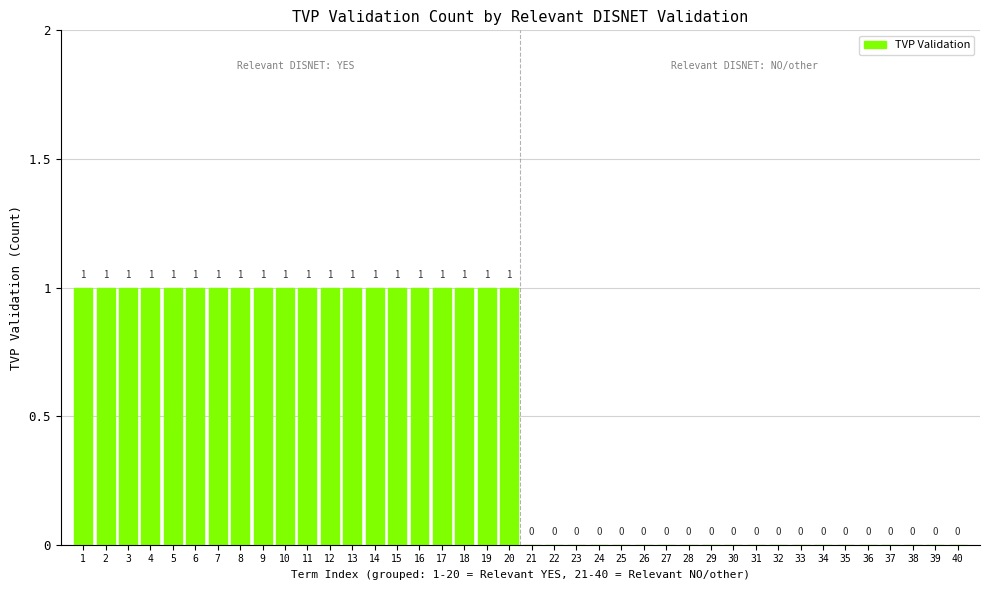

What is the sum of all values?

20